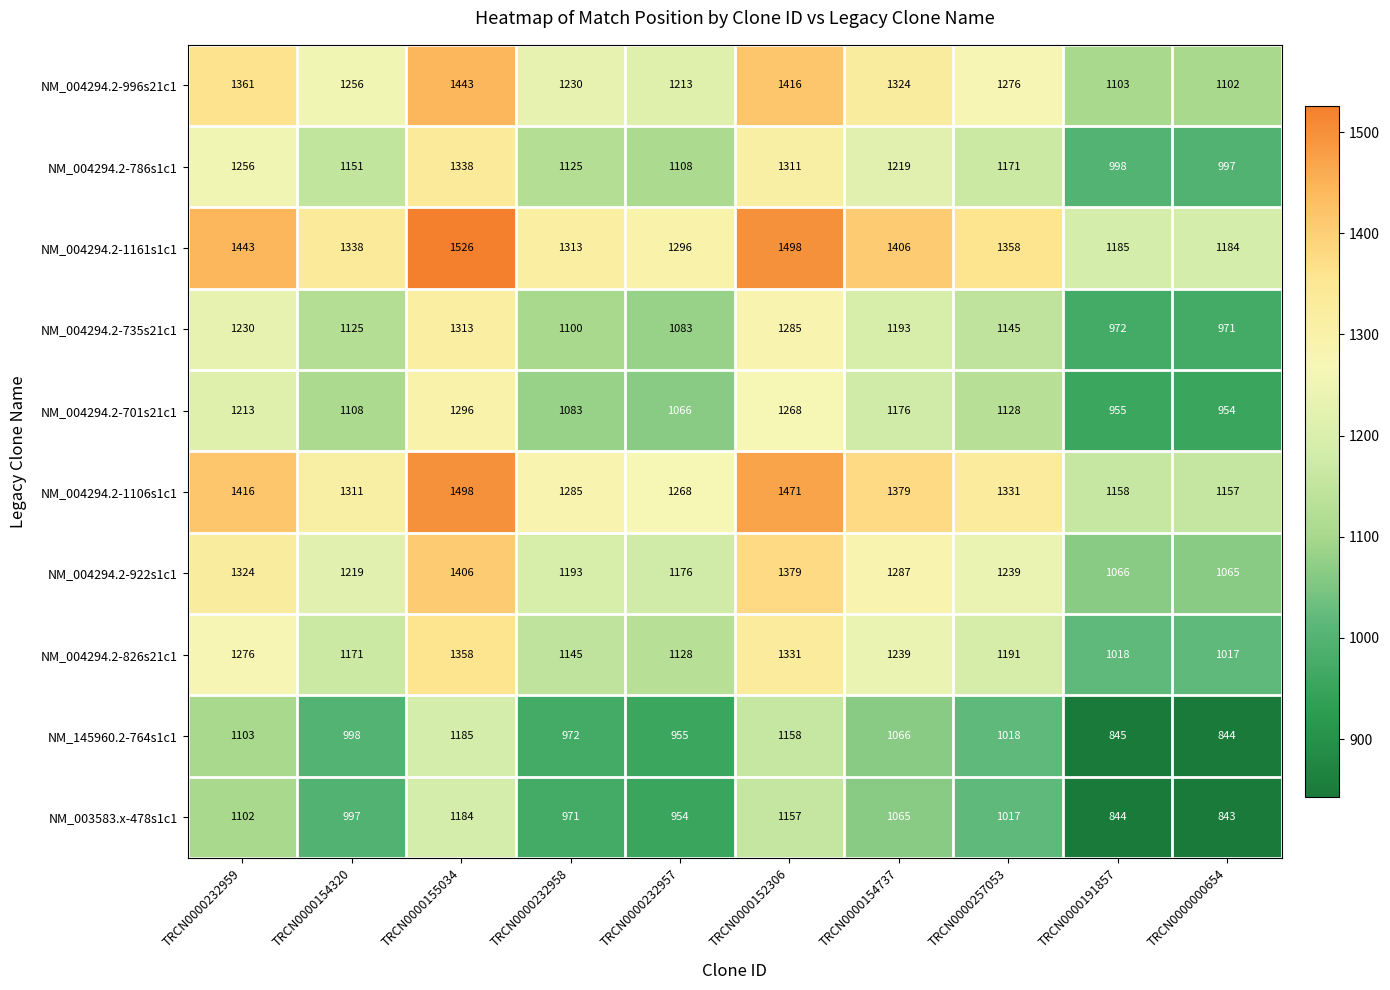

What is the difference between the highest and lowest values at TRCN0000191857?

341